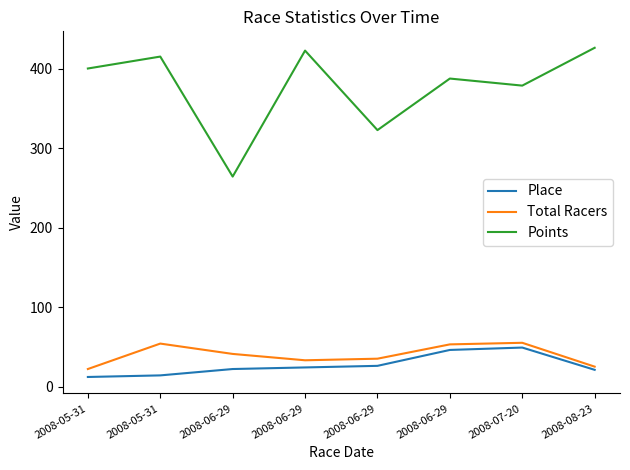

What are all the series names shown in the legend?

Place, Total Racers, Points